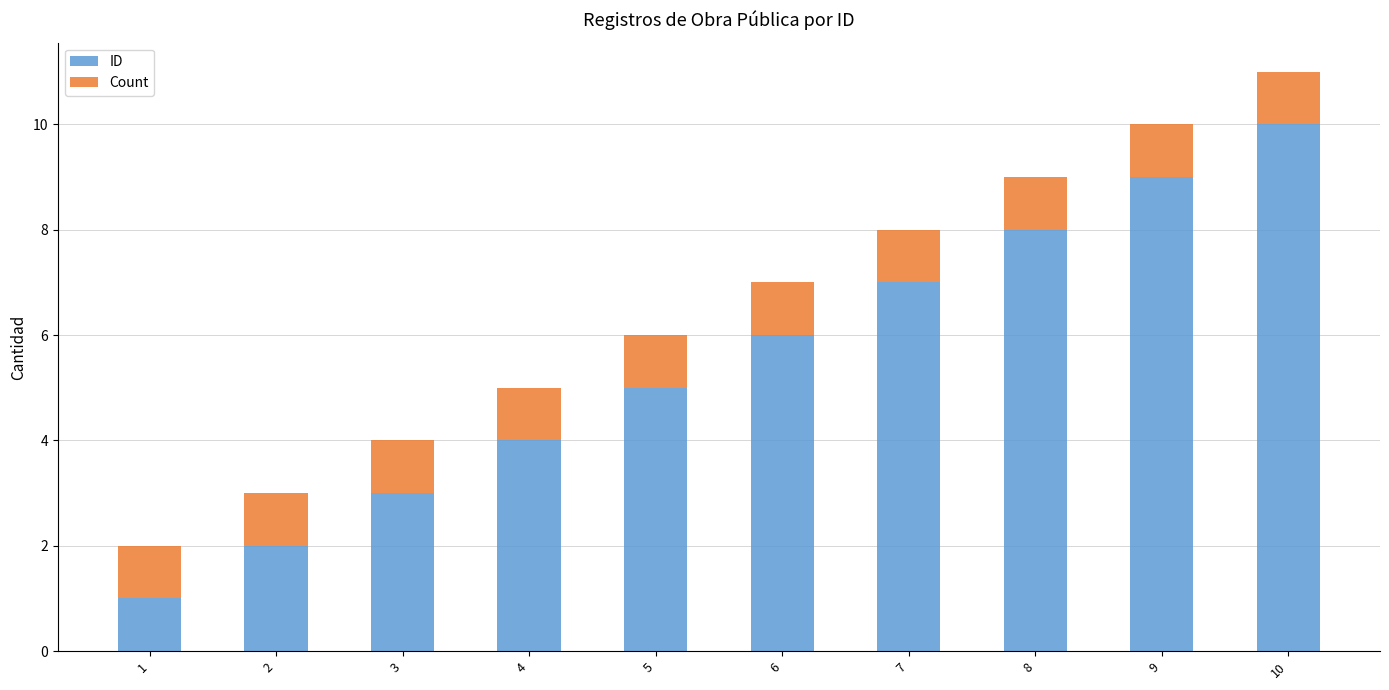

Does the chart contain stacked bars?

Yes